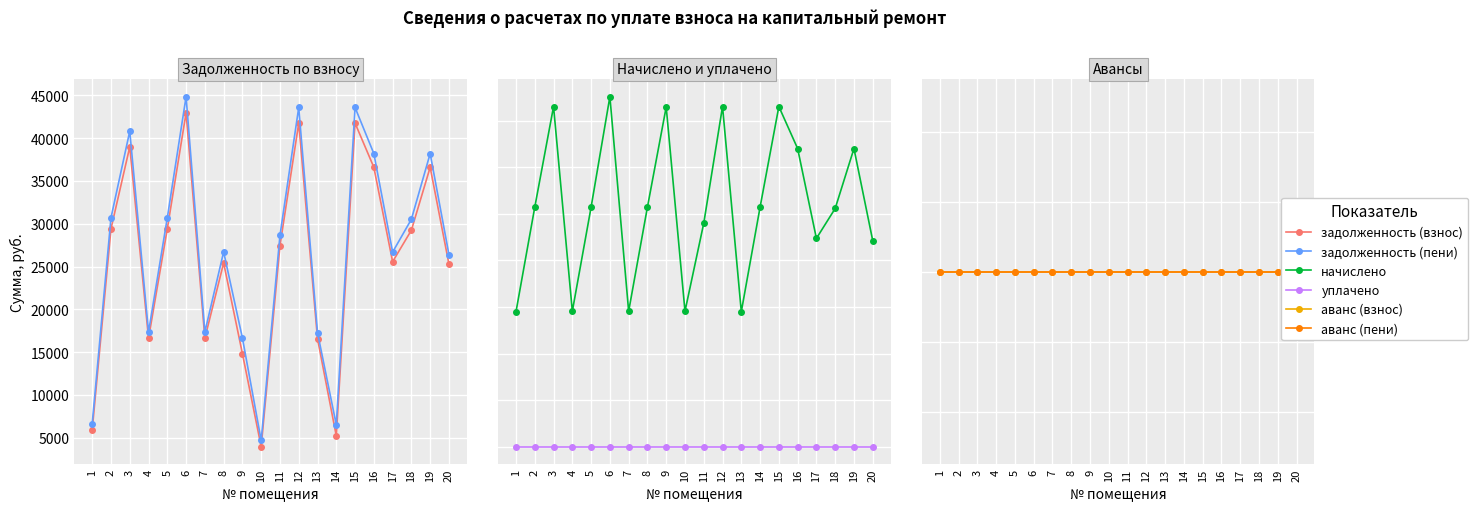

At which label does аванс (взнос) reach its peak?

1